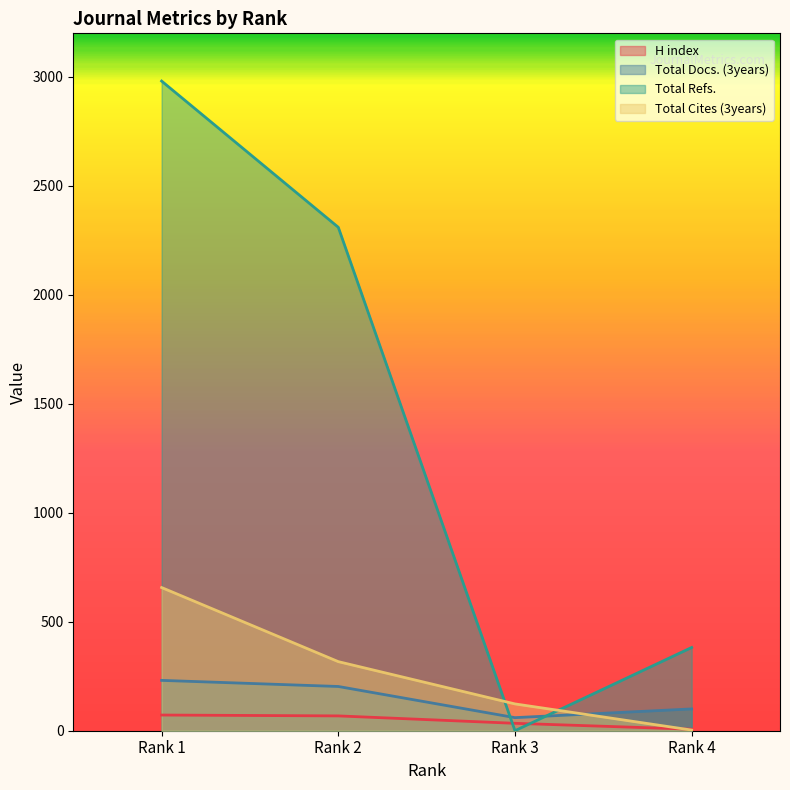

How many values in the Total Cites (3years) series exceed 317?

1